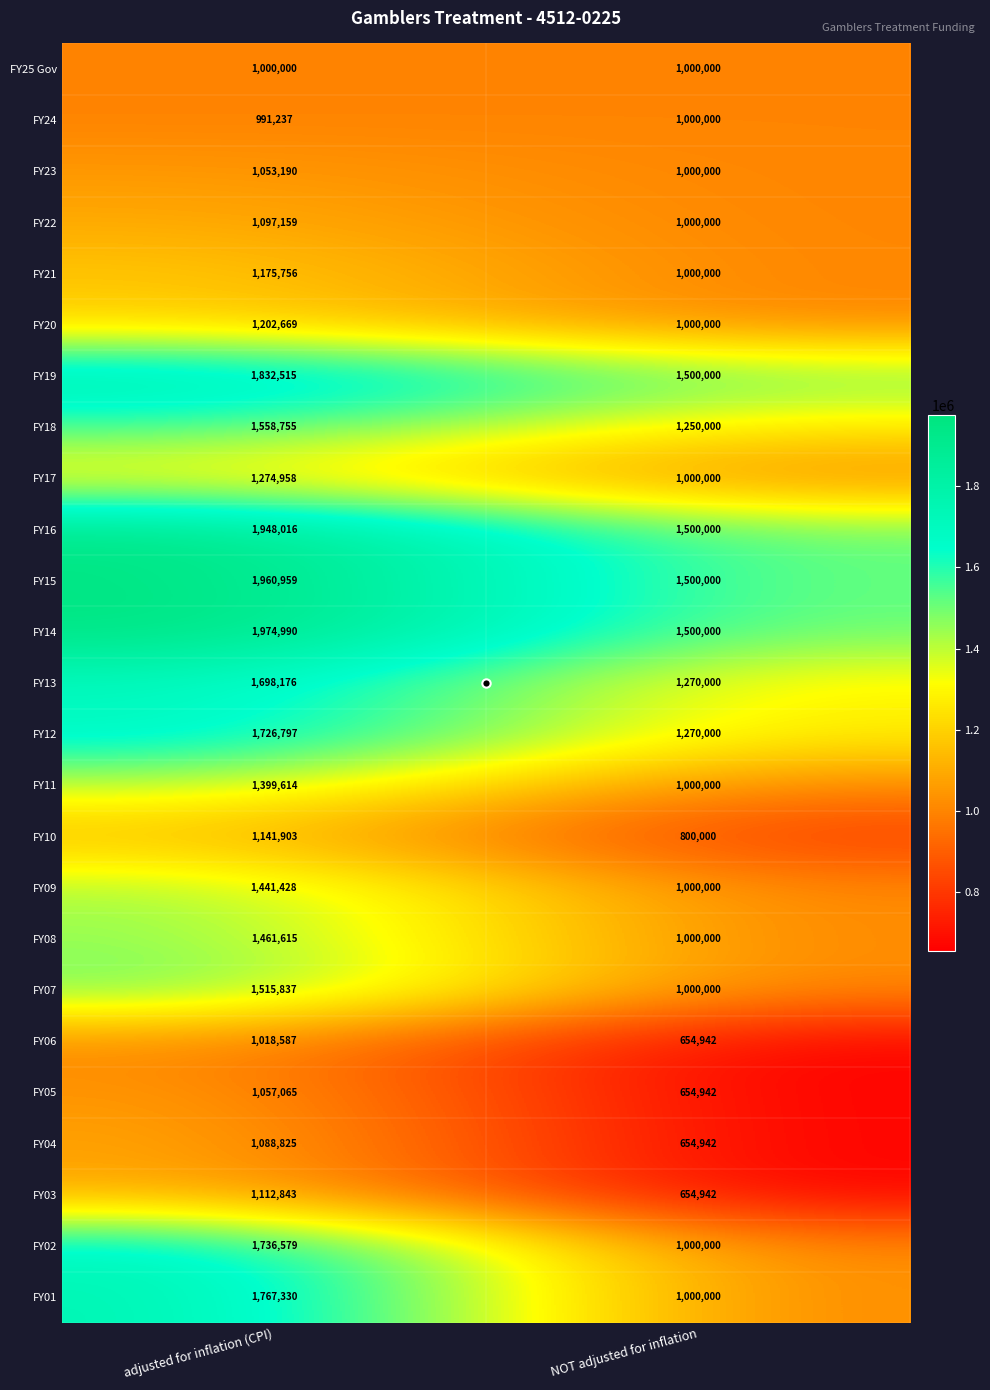

Which category has the highest value across all series?

adjusted for inflation (CPI)